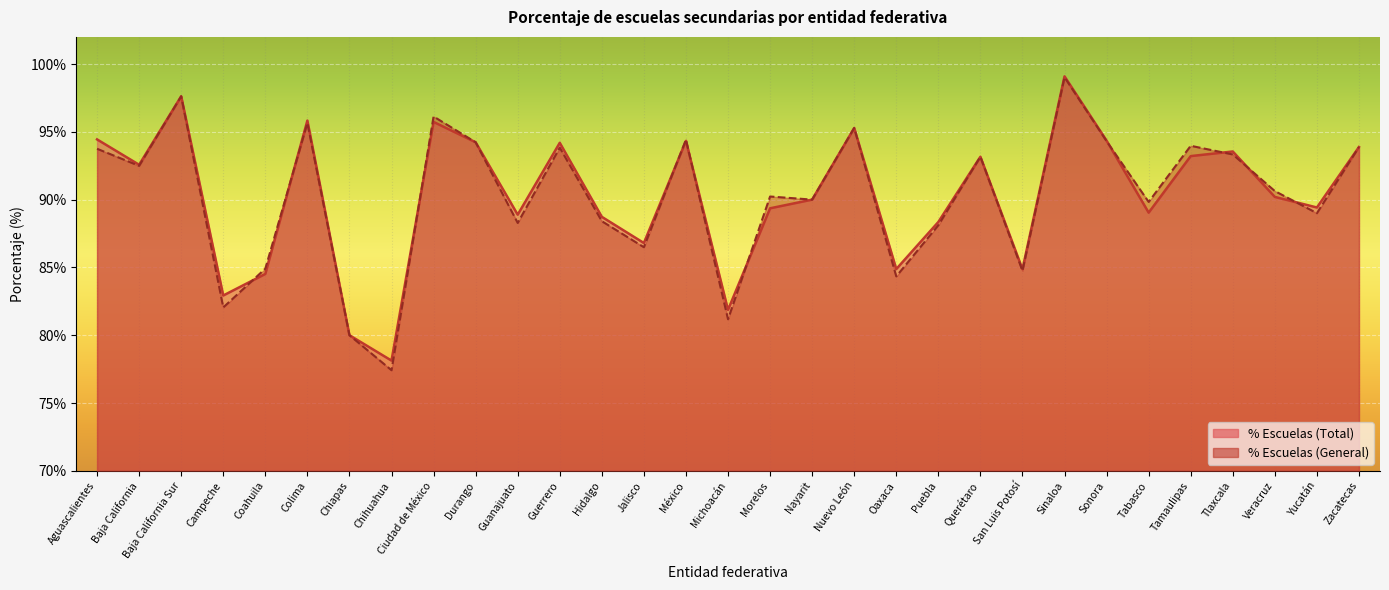

At which category is the sum across all series the highest?

Sinaloa